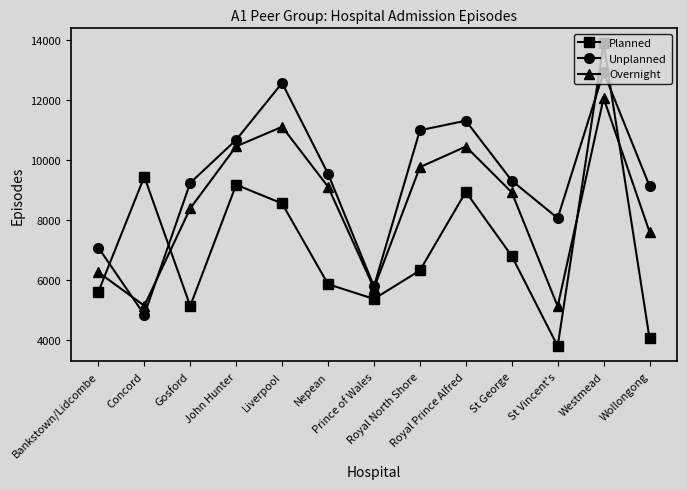

The Planned series shows 7164 at Wollongong. True or false?

False